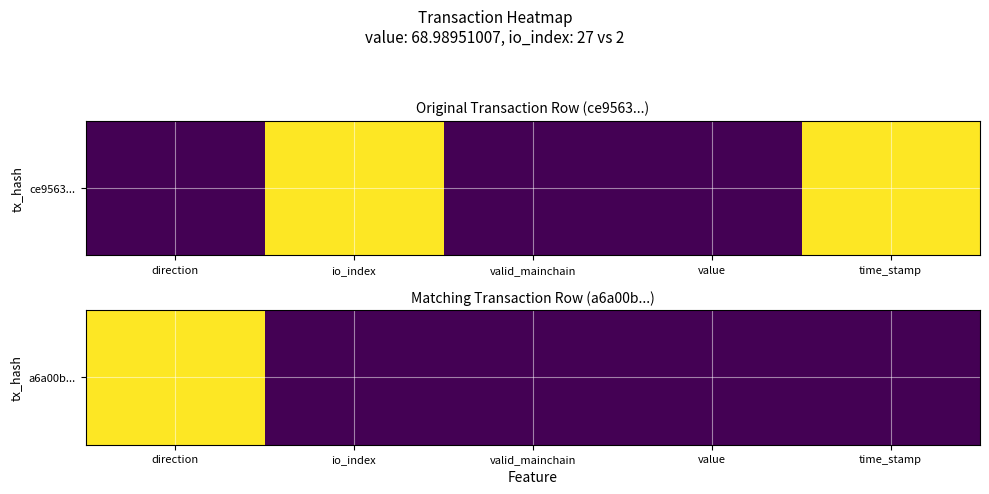

What is the maximum value shown in the chart?

1